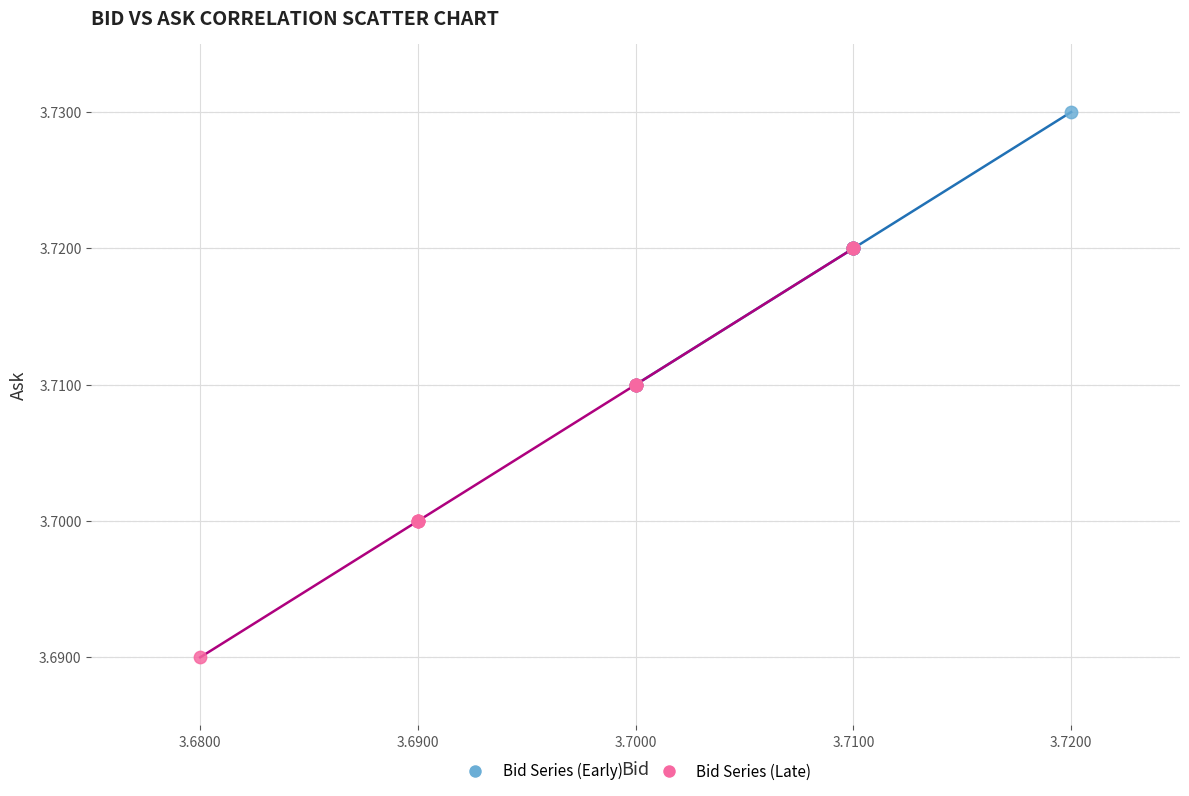

Which series has the largest Y range (max minus min)?

Bid Series (Late)